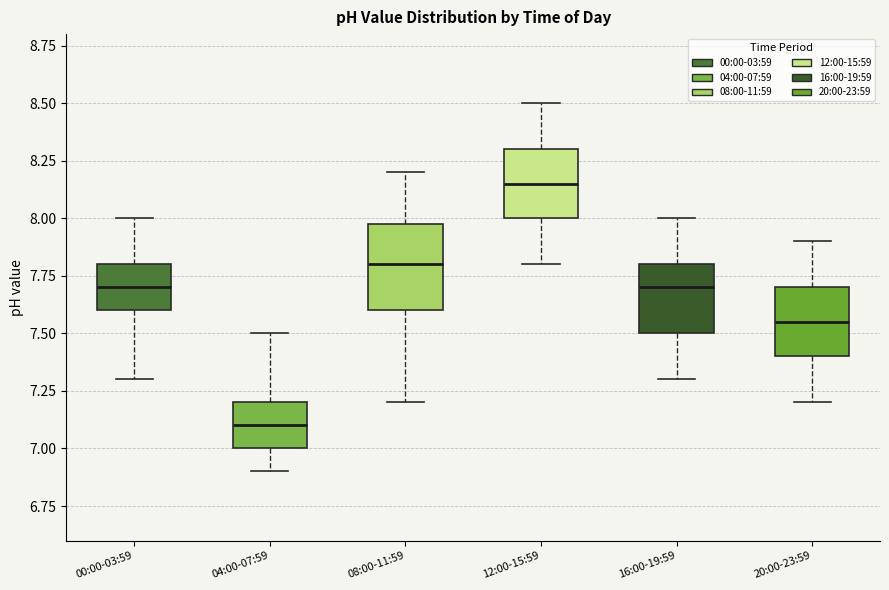

Reading left to right, transcribe this box plot: for each box, give where its median line is, the range the box spans, and where its two whiskers end, as read against the y-axis. The values are not printed on the chart, so give them approximately, as read against the axis.

00:00-03:59: median 7.70, box 7.60 to 7.80, whiskers 7.30 to 8.00
04:00-07:59: median 7.10, box 7.00 to 7.20, whiskers 6.90 to 7.50
08:00-11:59: median 7.80, box 7.60 to 8.00, whiskers 7.20 to 8.20
12:00-15:59: median 8.15, box 8.00 to 8.30, whiskers 7.80 to 8.50
16:00-19:59: median 7.70, box 7.50 to 7.80, whiskers 7.30 to 8.00
20:00-23:59: median 7.55, box 7.40 to 7.70, whiskers 7.20 to 7.90